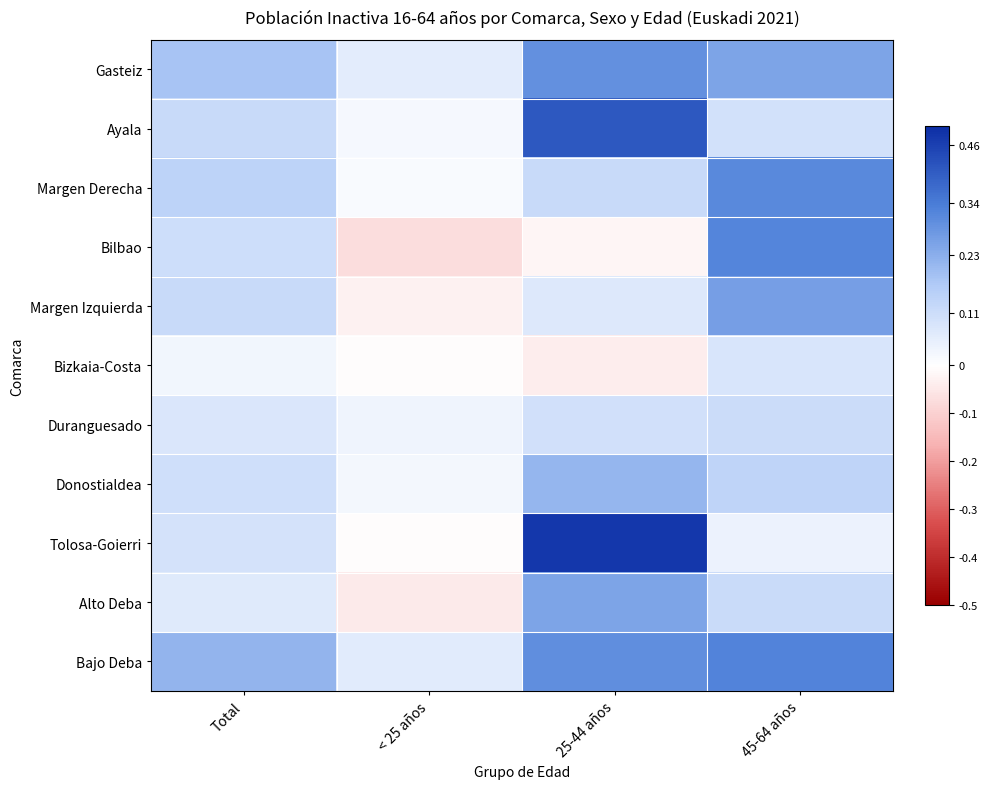

Count the number of data series in this chart.

11